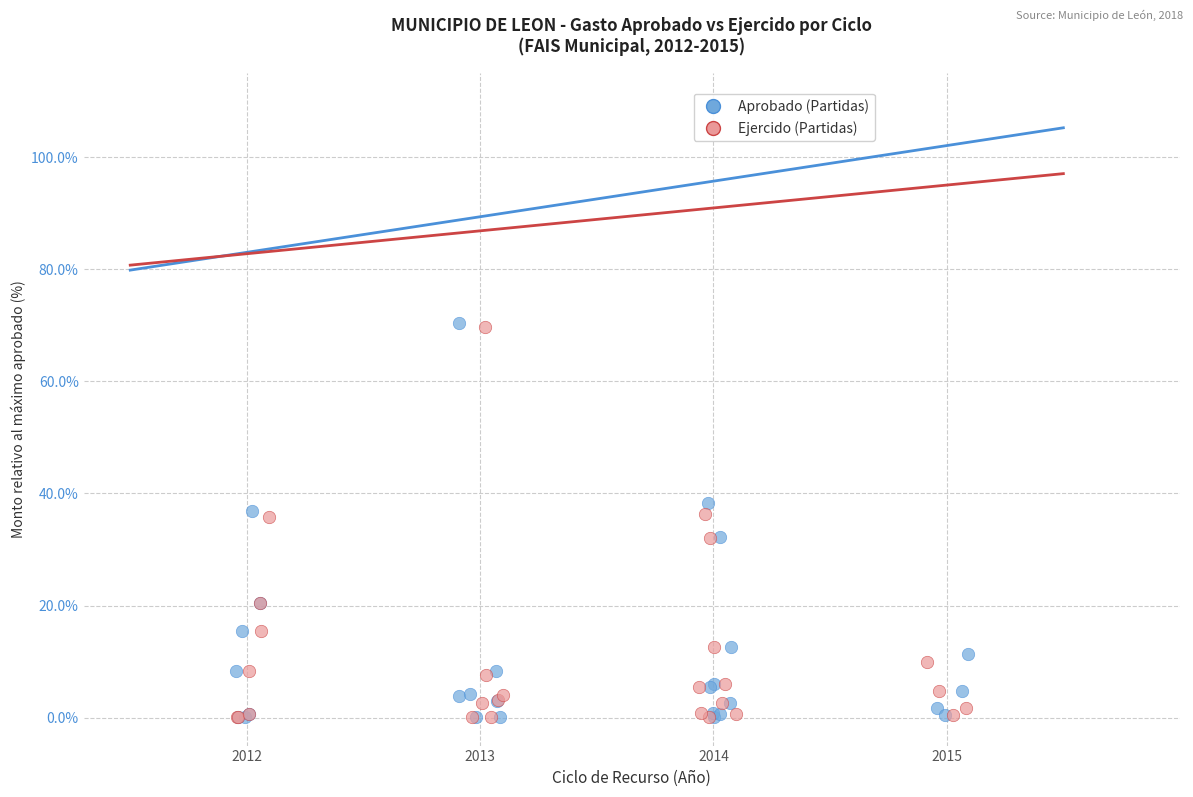

Which series has the widest spread of Y values?

Aprobado (Partidas)